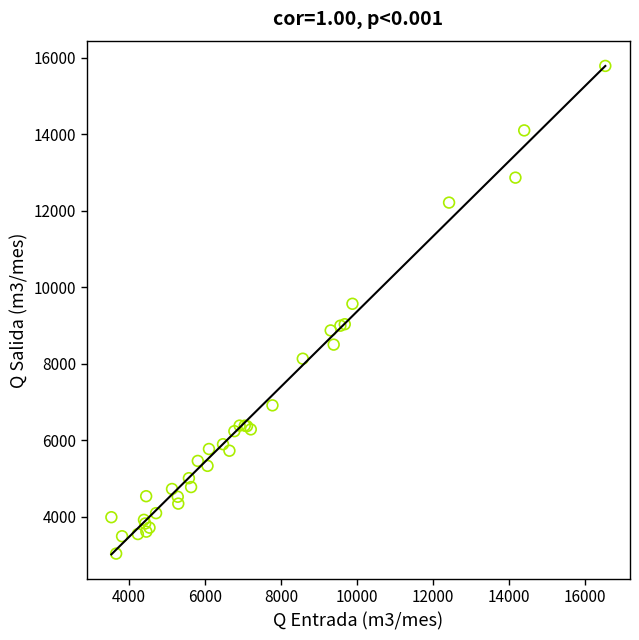

What Y value in the scatter plot is closest to 9406?

9563.0